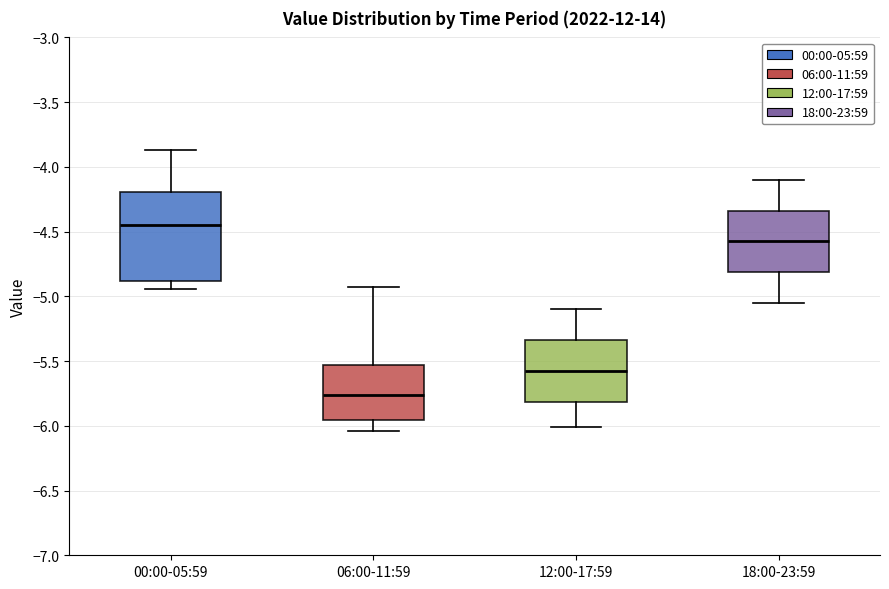

Reading left to right, transcribe this box plot: for each box, give where its median line is, the range the box spans, and where its two whiskers end, as read against the y-axis. The values are not printed on the chart, so give them approximately, as read against the axis.

00:00-05:59: median -4.45, box -4.90 to -4.20, whiskers -4.95 to -3.85
06:00-11:59: median -5.75, box -5.95 to -5.55, whiskers -6.05 to -4.95
12:00-17:59: median -5.55, box -5.80 to -5.35, whiskers -6.00 to -5.10
18:00-23:59: median -4.55, box -4.80 to -4.35, whiskers -5.05 to -4.10